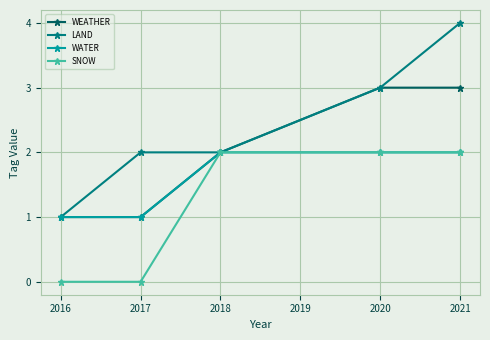

List the series in order of their overall mean, lowest first.

SNOW, WATER, WEATHER, LAND